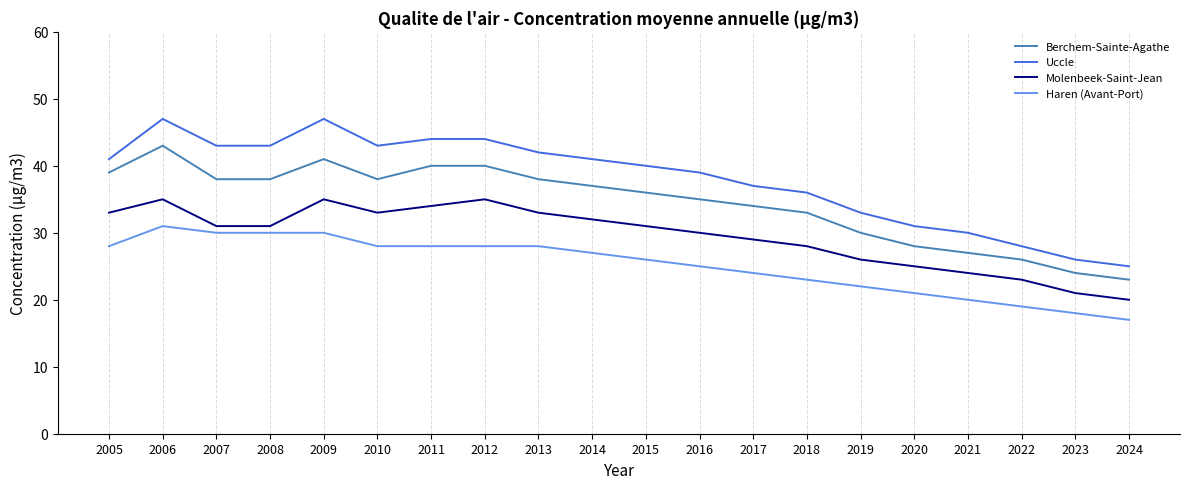

What is the difference between the Berchem-Sainte-Agathe values at 2017 and 2009?

7